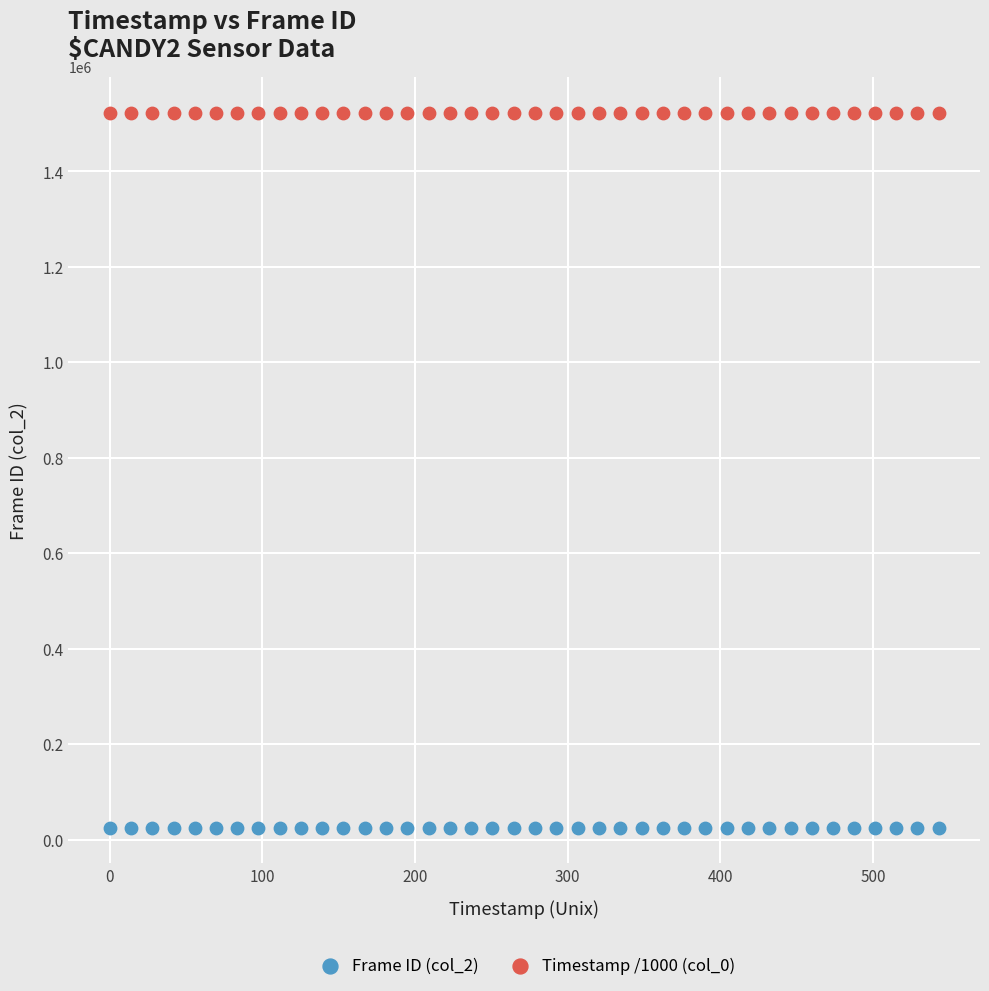

What is the X range (max minus min) for the scatter plot?

543.0